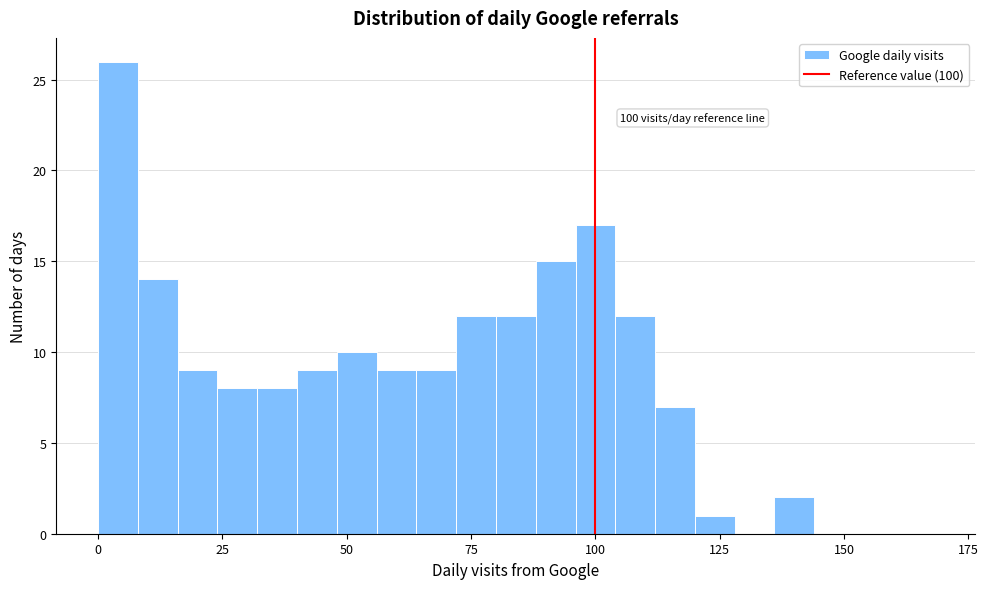

Around what value on the x-axis is the tallest bar? Give the approximate position of its centre, as read against the axis.

5